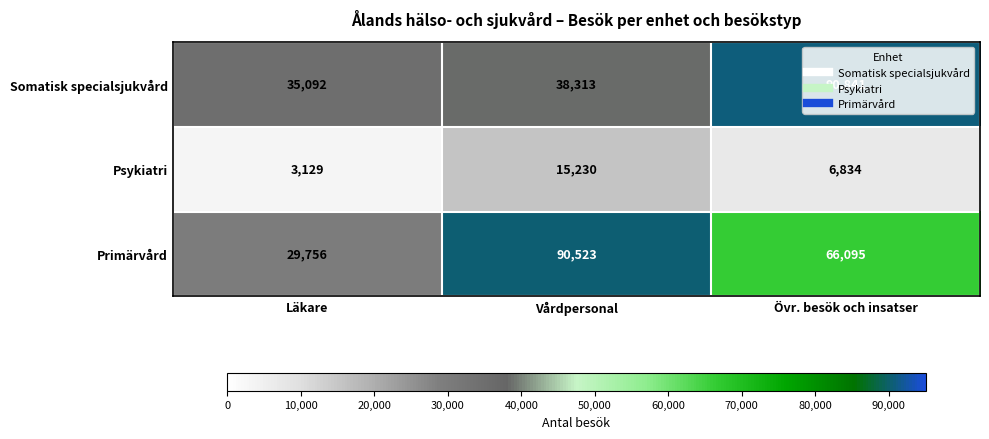

Count the number of categories in the chart.

3